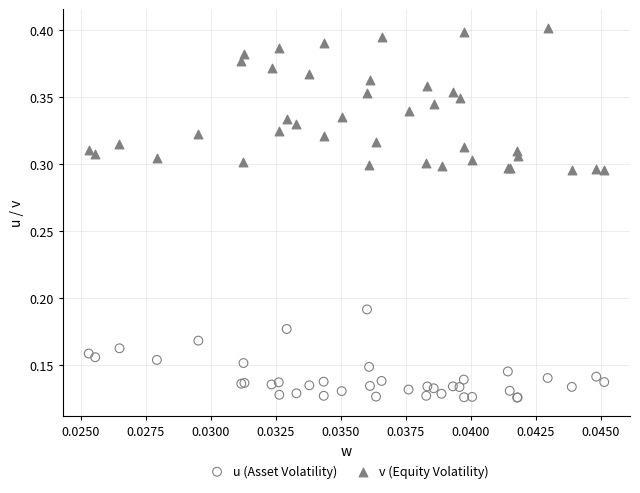

Which series contains the lowest Y value?

u (Asset Volatility)